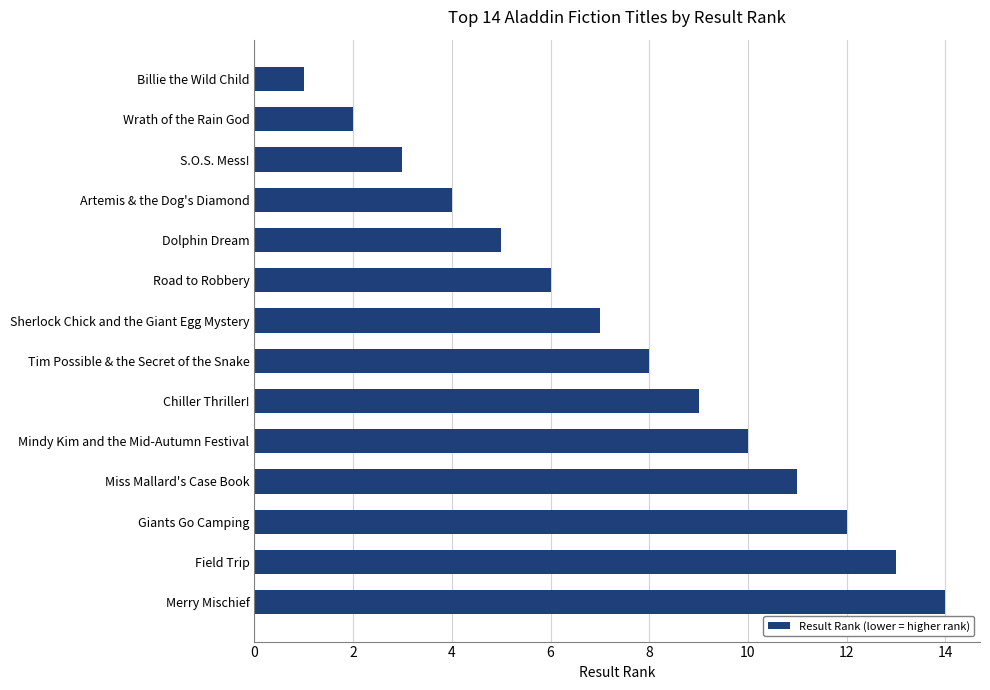

Is it true that the value at Giants Go Camping is 12?

True